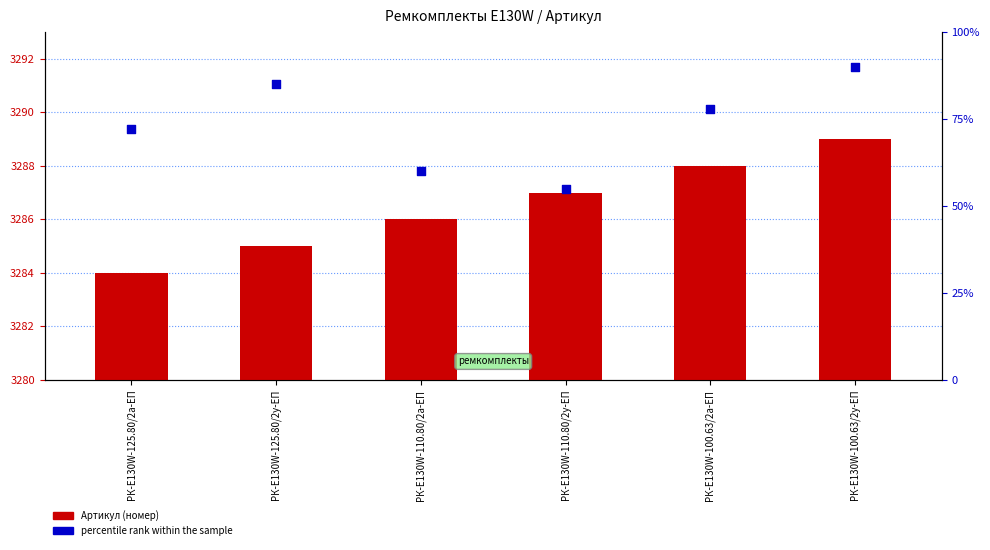

What are all the series names shown in the legend?

Артикул, percentile rank within the sample